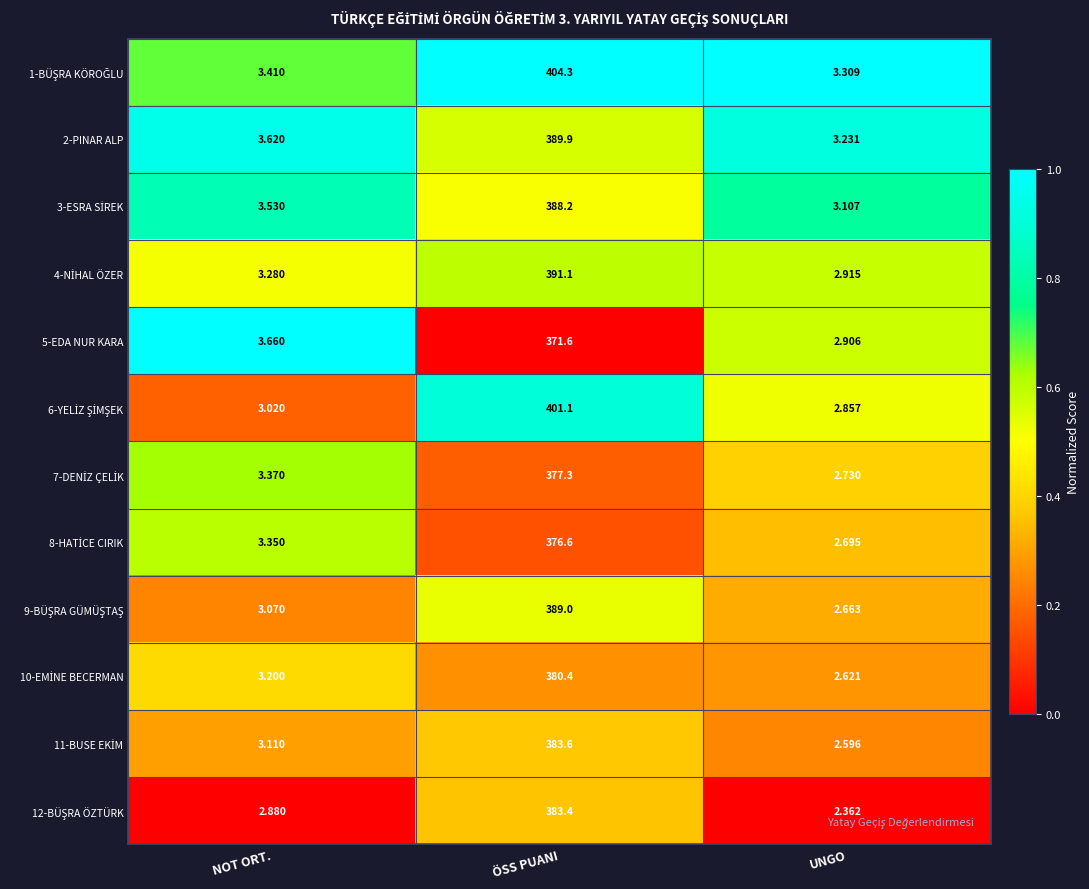

At which category is the sum across all series the highest?

ÖSS PUANI